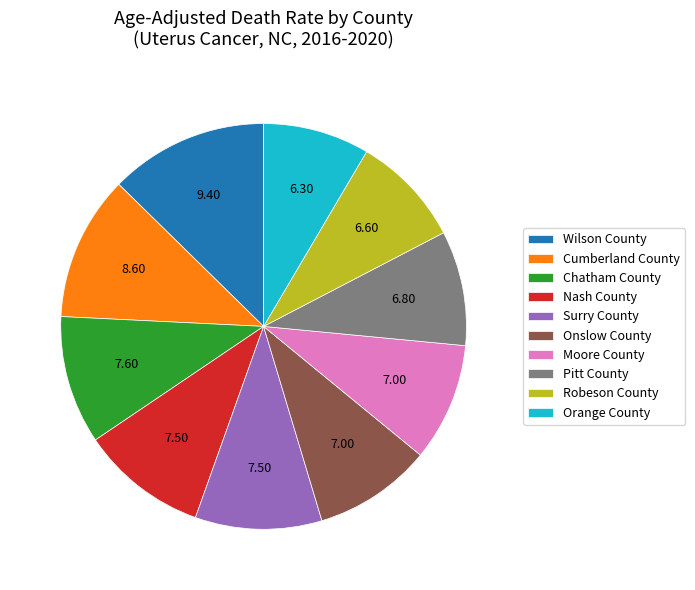

Is it true that Surry County is 10% of the pie?

True